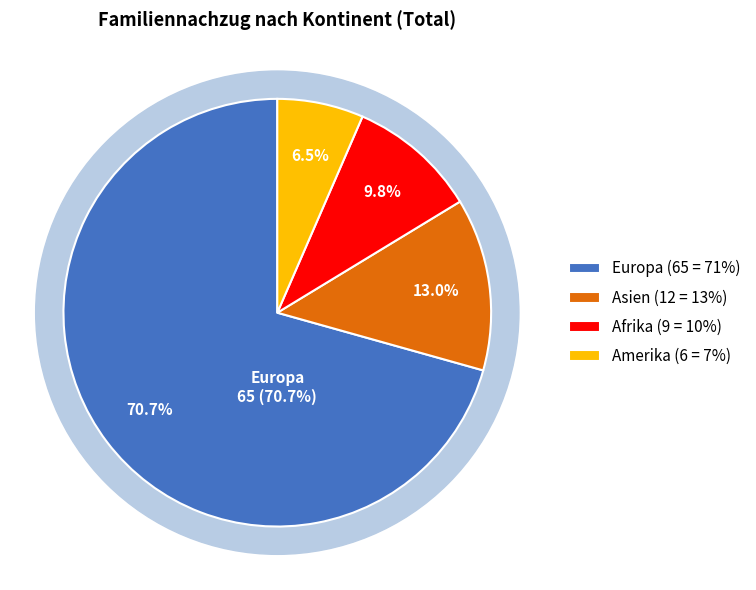

What is the ratio of the value at Afrika to the value at Amerika?

1.5